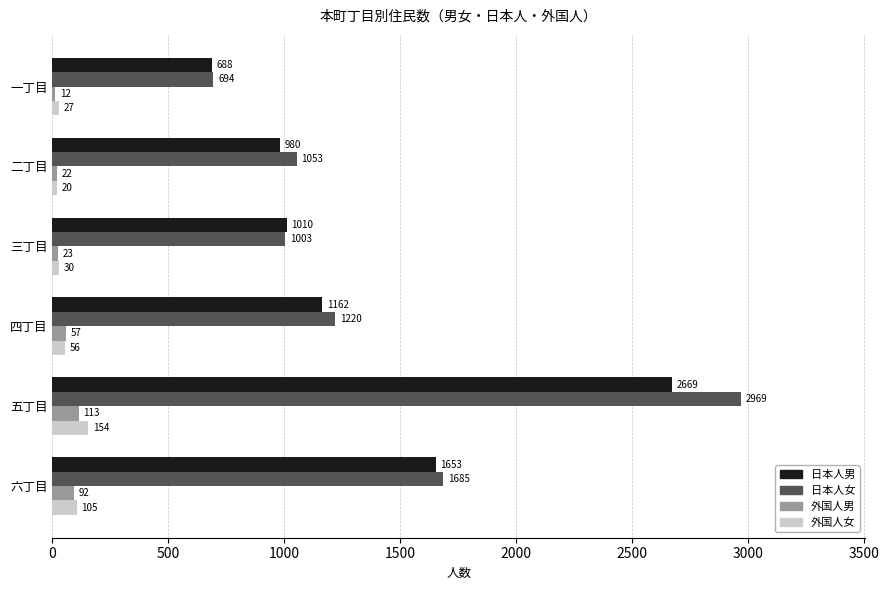

What is the greatest value displayed?

2969